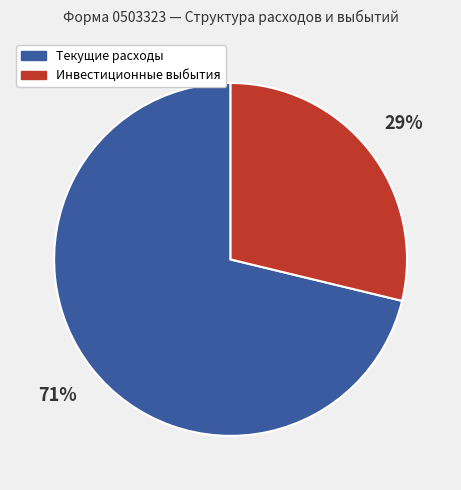

To the nearest percent, what is the average slice percentage?

50%